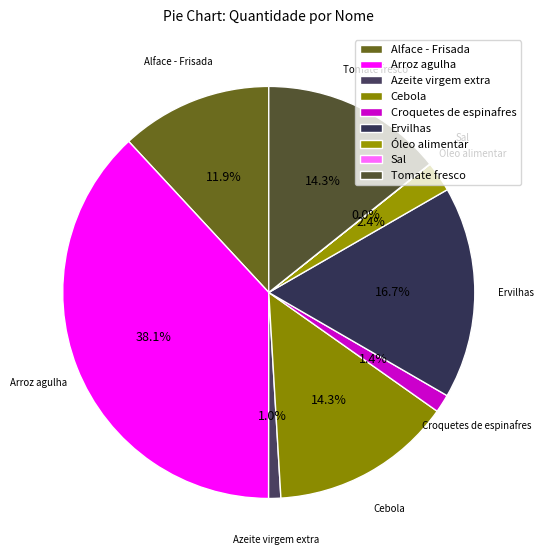

Do Tomate fresco and Cebola together represent more than half of the pie?

No